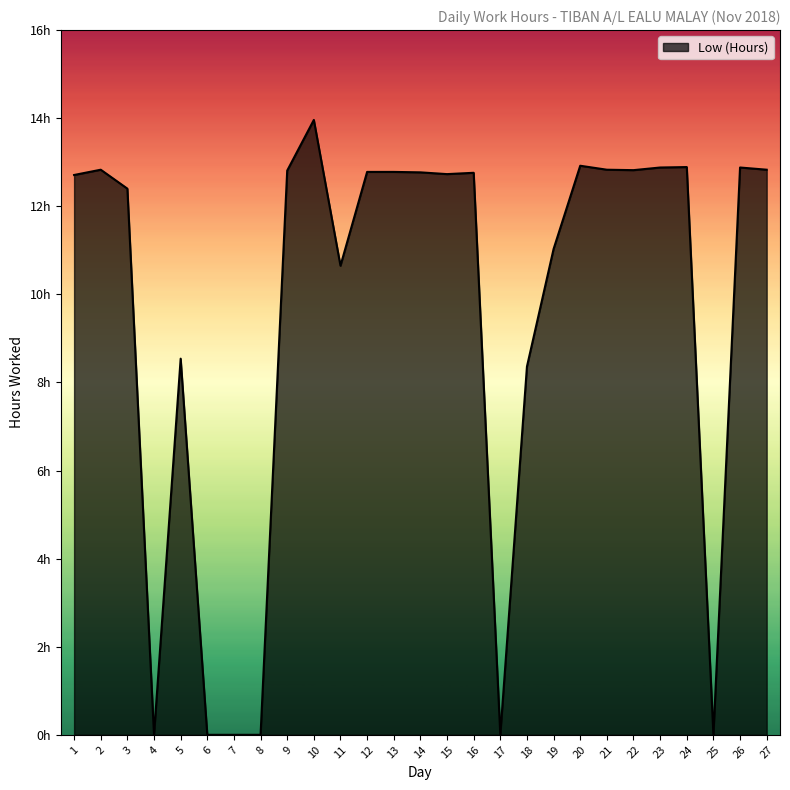

True or false: there are more than 2 points higher than both neighbors.

True